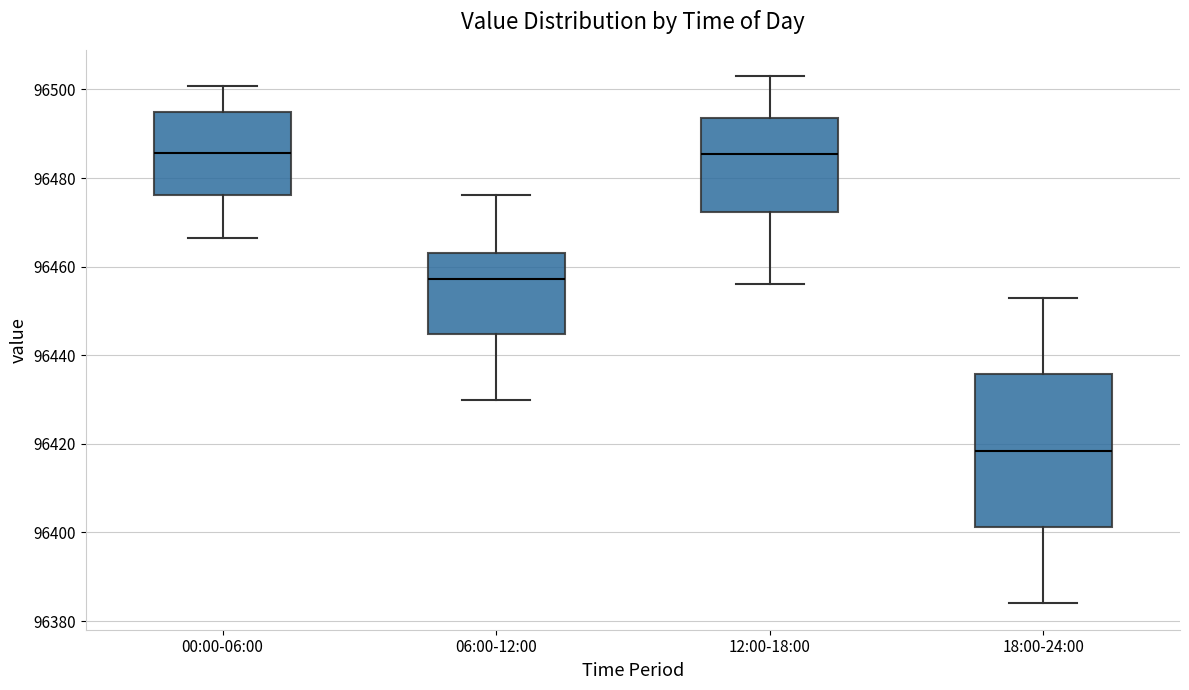

Reading left to right, transcribe this box plot: for each box, give where its median line is, the range the box spans, and where its two whiskers end, as read against the y-axis. The values are not printed on the chart, so give them approximately, as read against the axis.

00:00-06:00: median 96486, box 96476 to 96494, whiskers 96466 to 96500
06:00-12:00: median 96458, box 96444 to 96464, whiskers 96430 to 96476
12:00-18:00: median 96486, box 96472 to 96494, whiskers 96456 to 96504
18:00-24:00: median 96418, box 96402 to 96436, whiskers 96384 to 96454